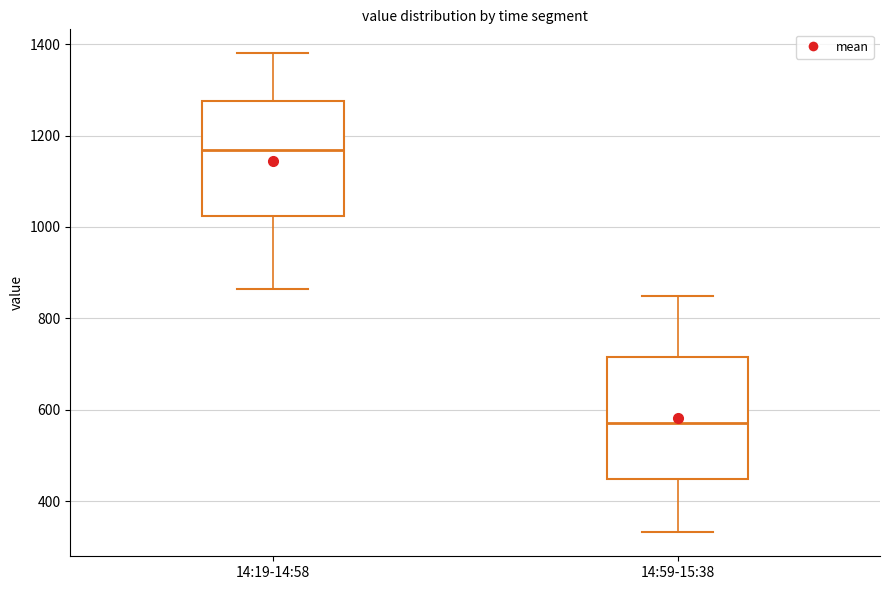

Reading left to right, transcribe this box plot: for each box, give where its median line is, the range the box spans, and where its two whiskers end, as read against the y-axis. The values are not printed on the chart, so give them approximately, as read against the axis.

14:19-14:58: median 1160, box 1020 to 1280, whiskers 860 to 1380
14:59-15:38: median 580, box 440 to 720, whiskers 340 to 840